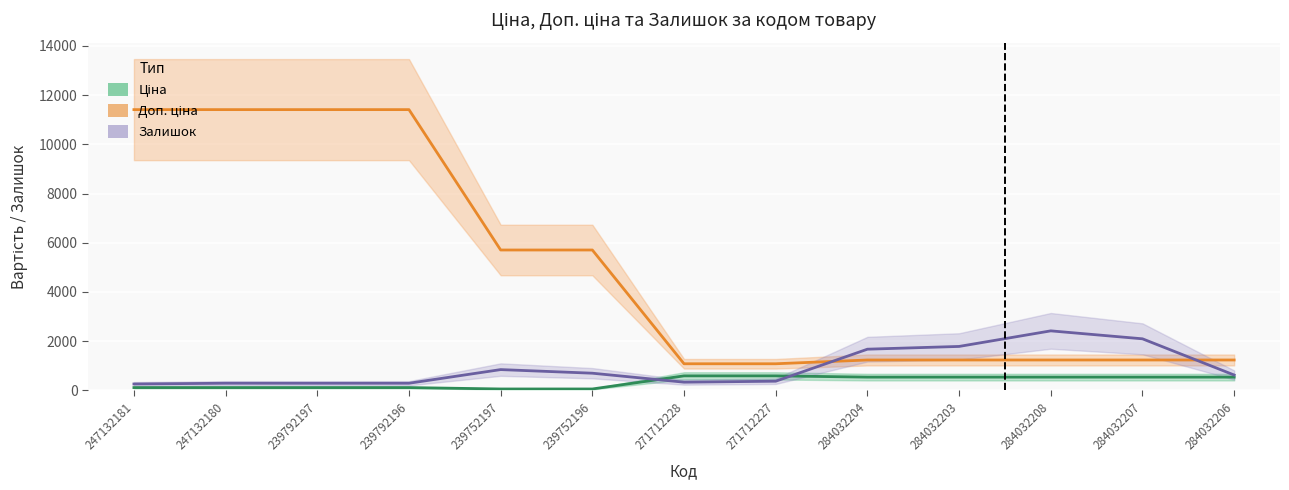

How many categories are shown in the chart?

13